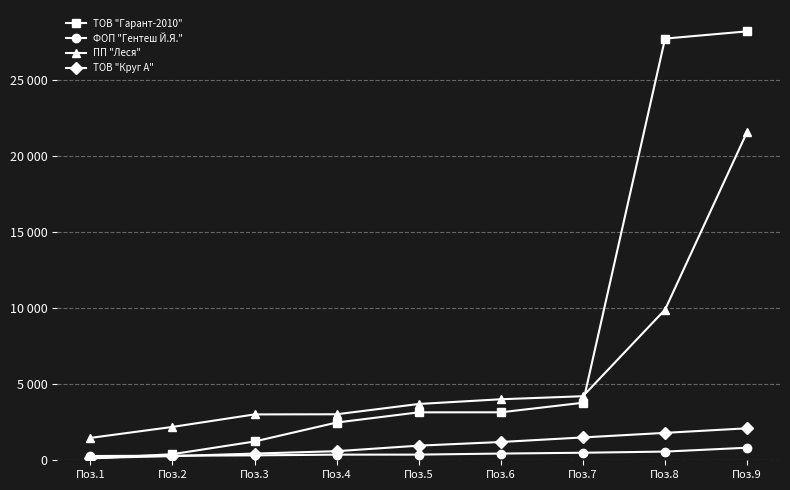

Between which two adjacent categories do ПП "Леся" and ТОВ "Гарант-2010" first intersect?

Поз.7 and Поз.8